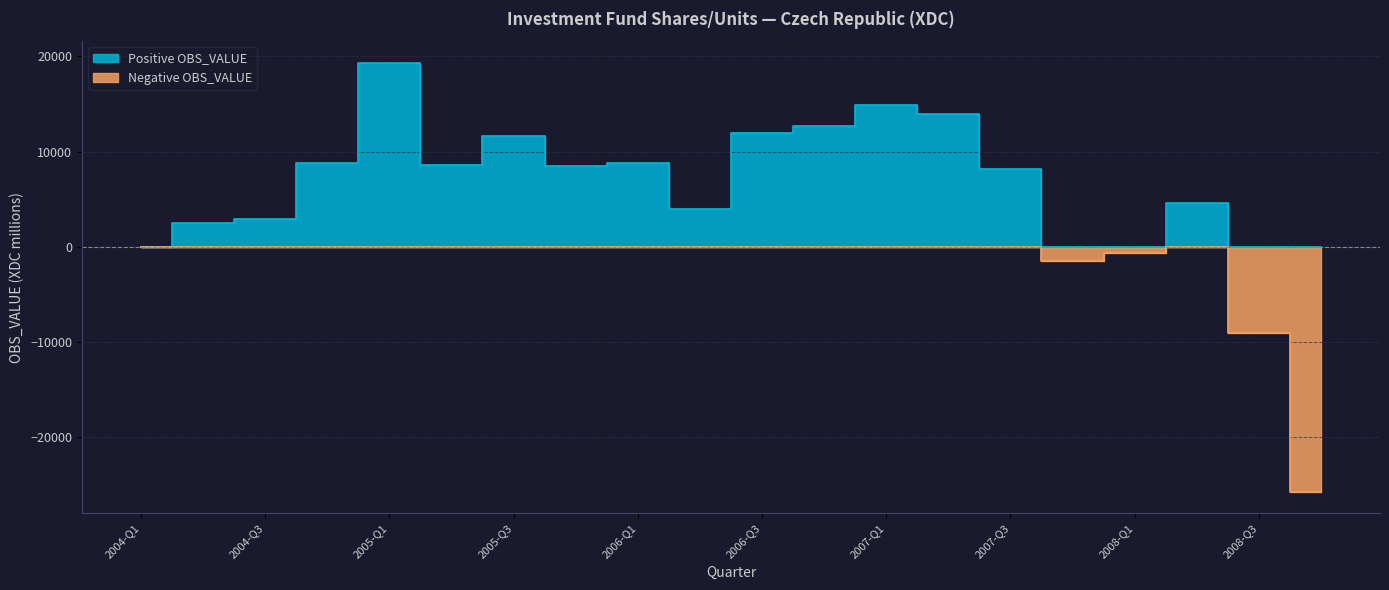

How many distinct data groups are displayed?

2